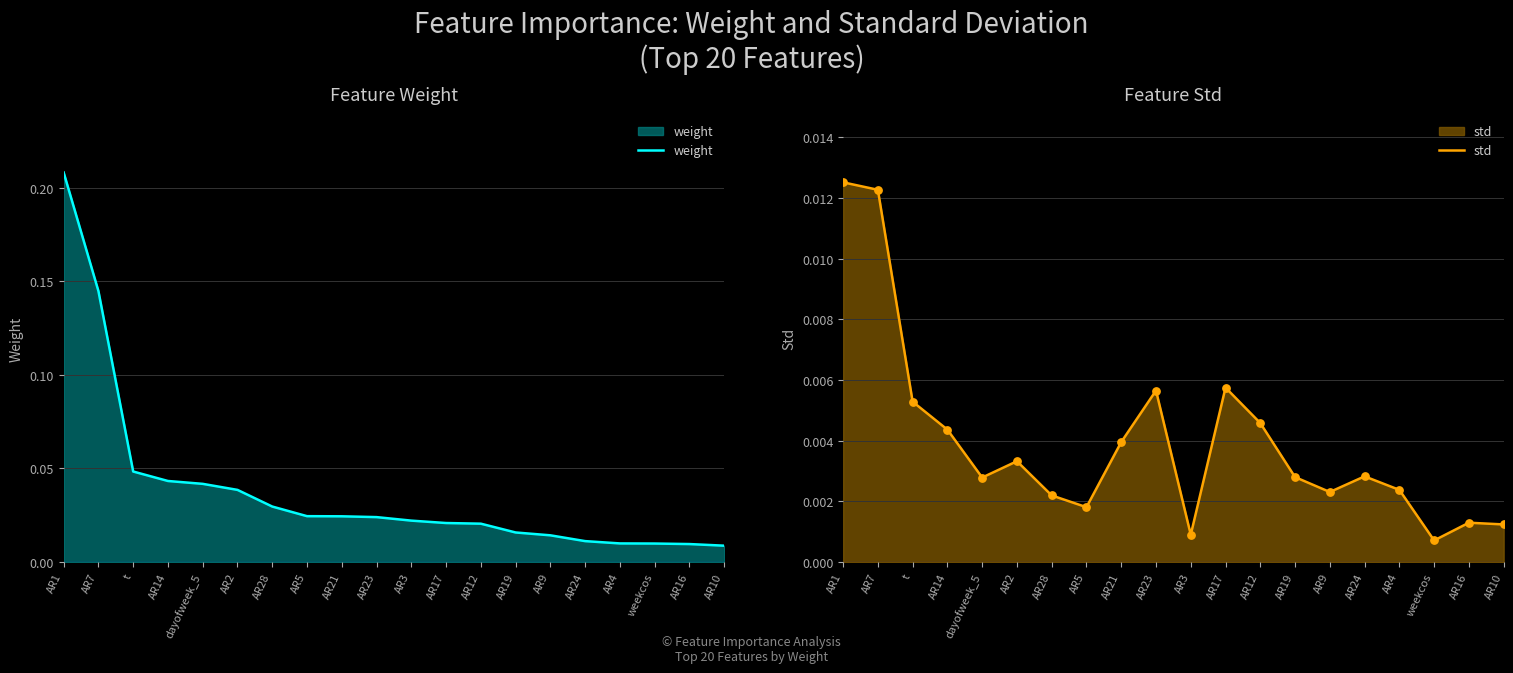

Which series reaches the minimum Y coordinate?

std